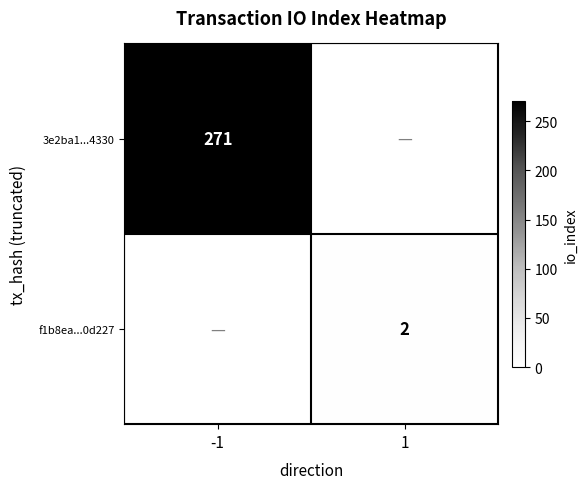

The value of f1b8ea...0d227 at 1 is 1. True or false?

False